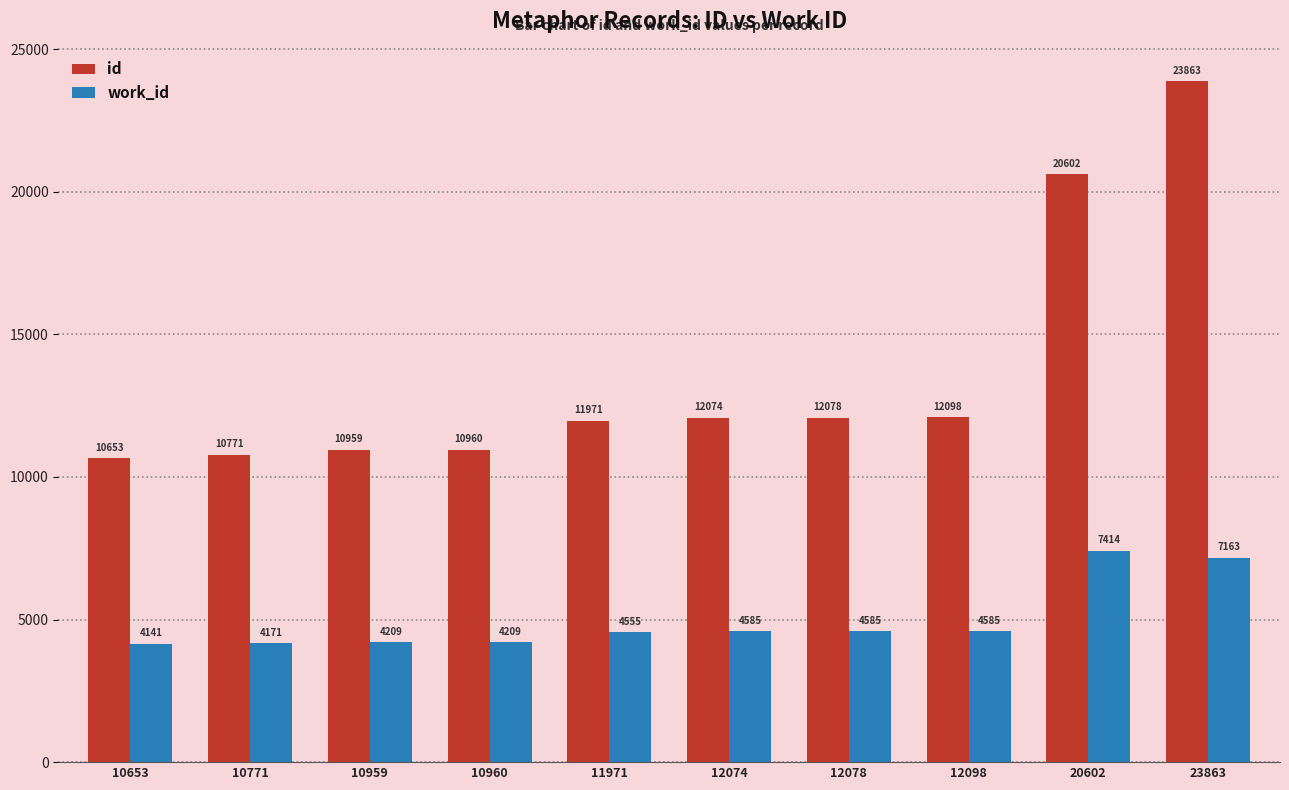

Reading left to right, transcribe all the data shown in this chart.

id: 10653=10653	10771=10771	10959=10959	10960=10960	11971=11971	12074=12074	12078=12078	12098=12098	20602=20602	23863=23863
work_id: 10653=4141	10771=4171	10959=4209	10960=4209	11971=4555	12074=4585	12078=4585	12098=4585	20602=7414	23863=7163